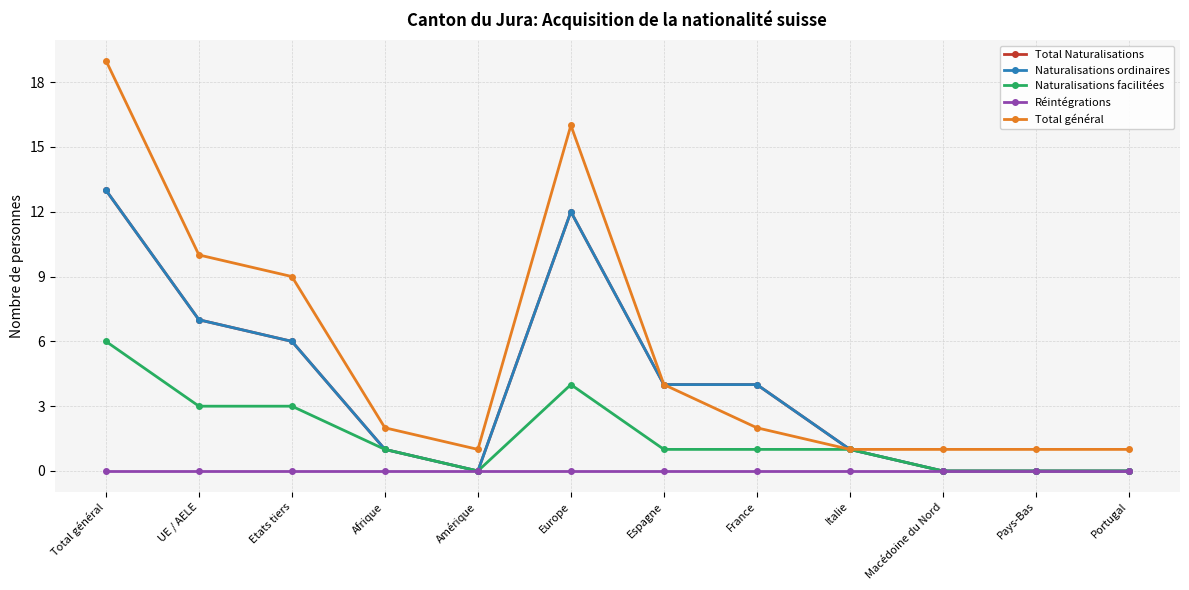

Does the chart have visible grid lines?

Yes